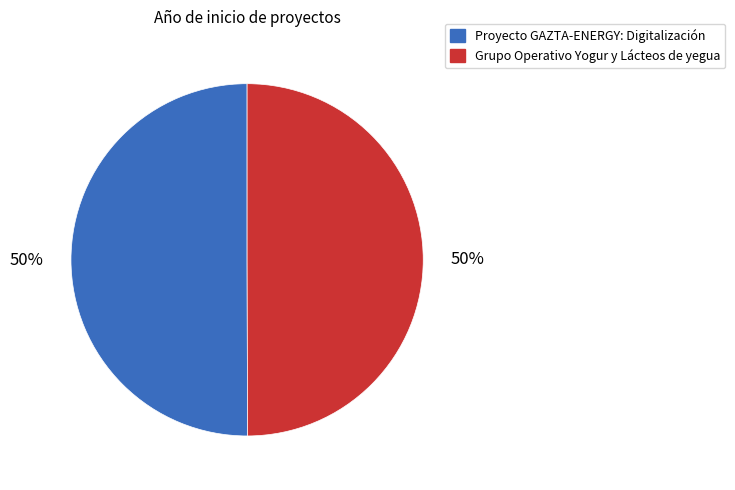

To the nearest percent, what is the average slice percentage?

50%